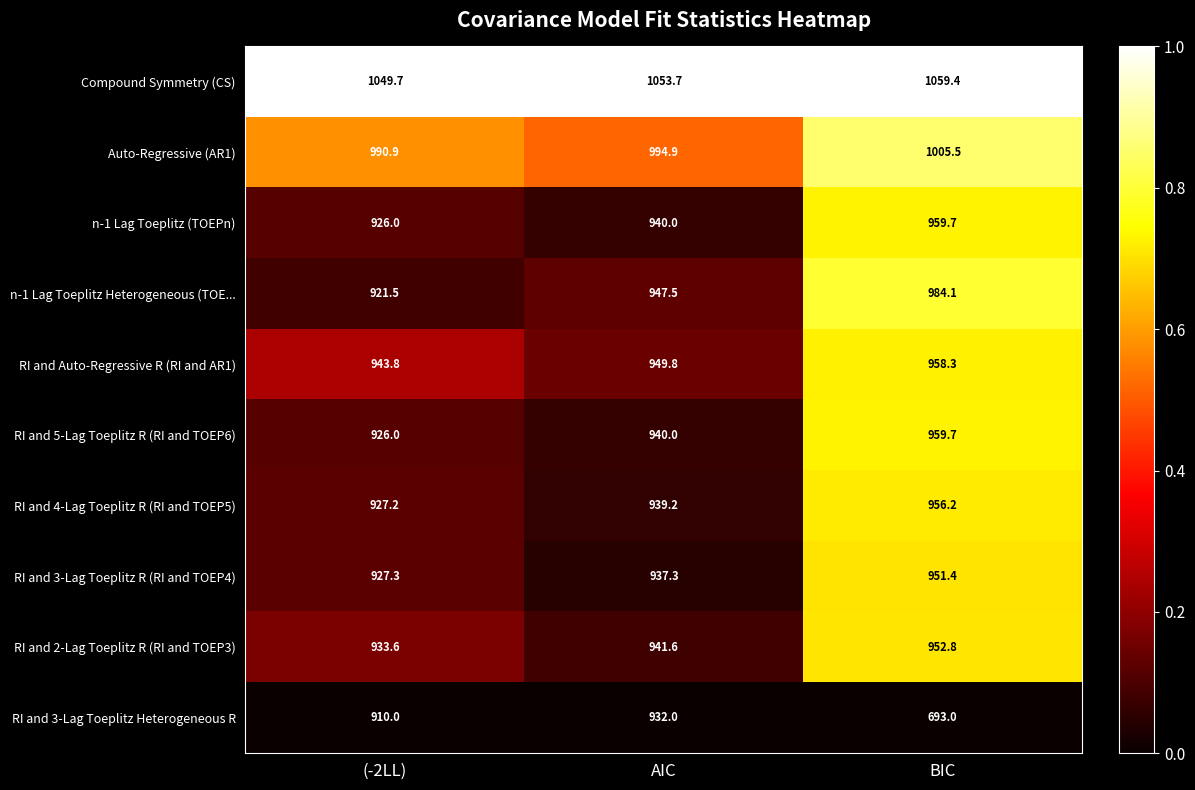

What is the minimum value shown in the chart?

693.0